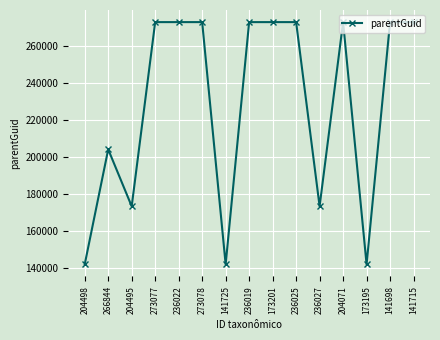

The value at 236019 is 466916. True or false?

False